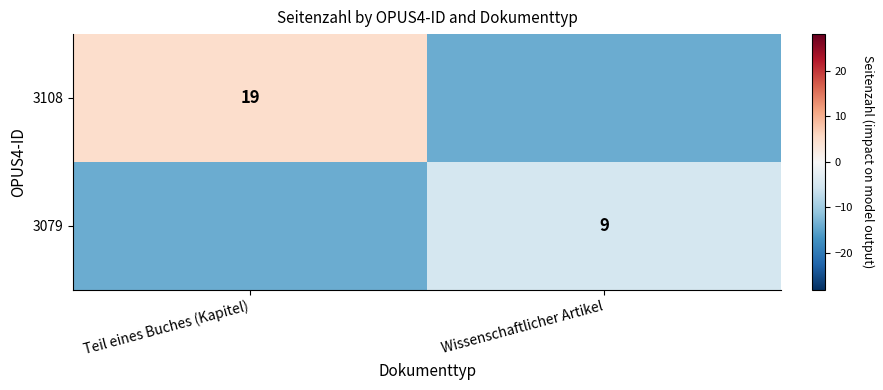

The 3108 series shows 19 at Teil eines Buches (Kapitel). True or false?

True